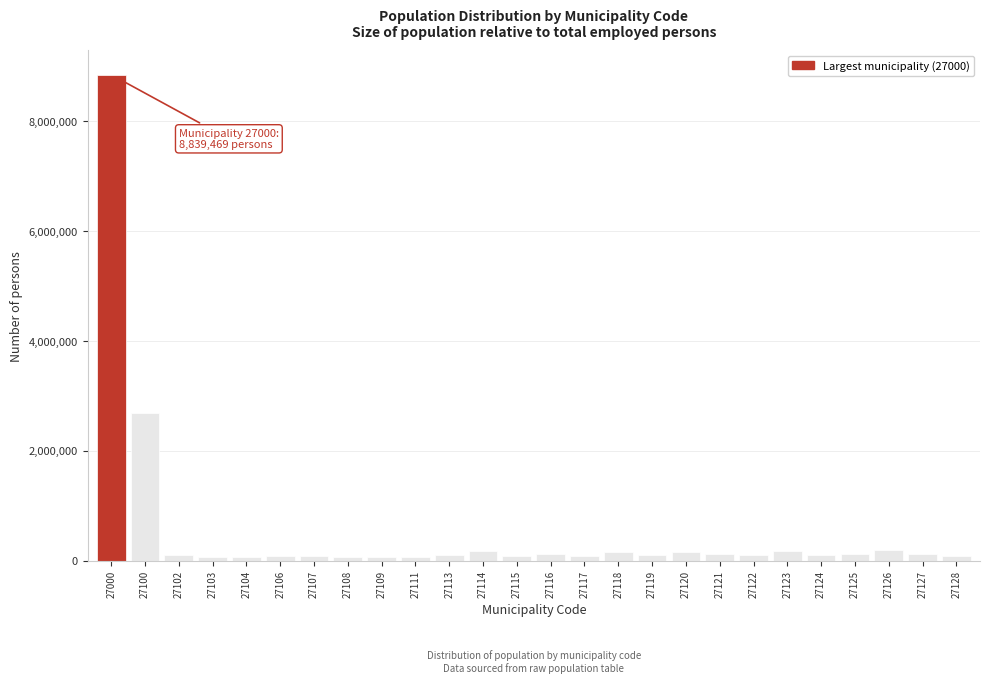

What is the maximum value shown in the chart?

8839469